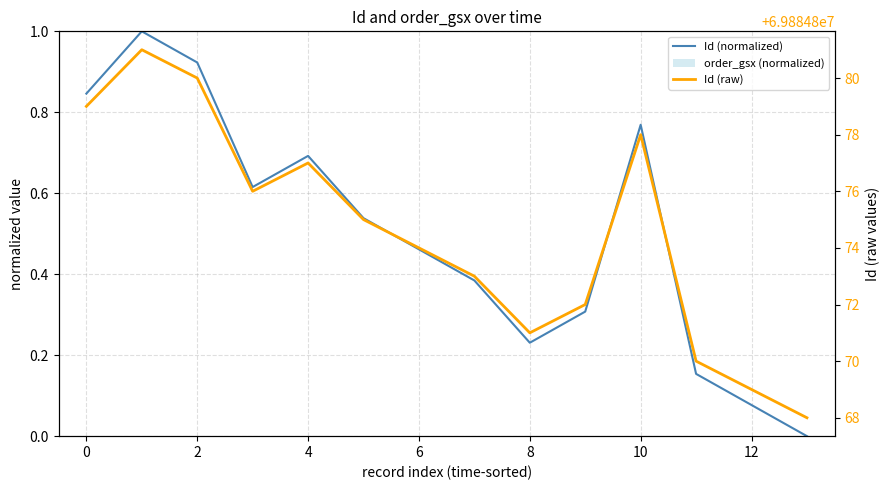

At 14, list the series in order from smallest to largest.

order_gsx (normalized), Id (normalized), Id (raw)